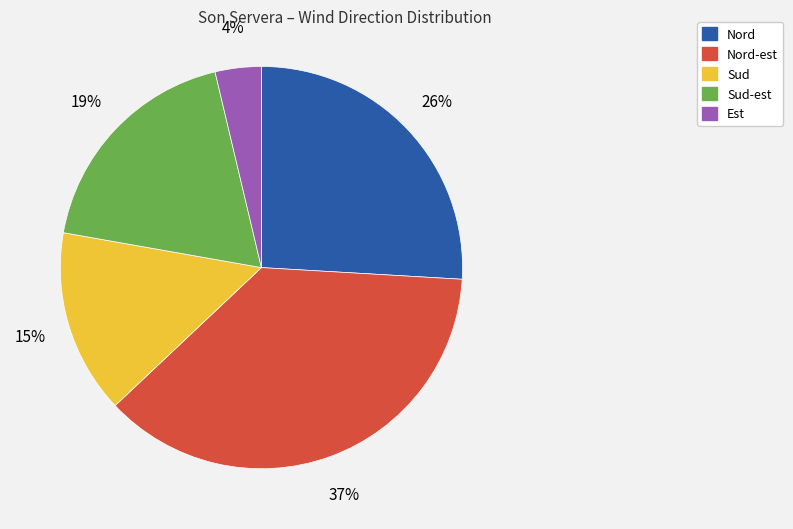

Is there any slice that represents more than half of the pie?

No